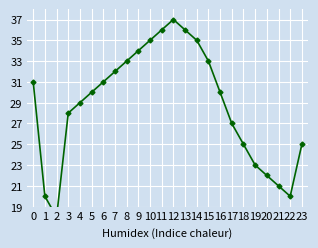

Reading right to left, what are all the values shown in this chart?

23=25	22=20	21=21	20=22	19=23	18=25	17=27	16=30	15=33	14=35	13=36	12=37	11=36	10=35	9=34	8=33	7=32	6=31	5=30	4=29	3=28	2=18	1=20	0=31